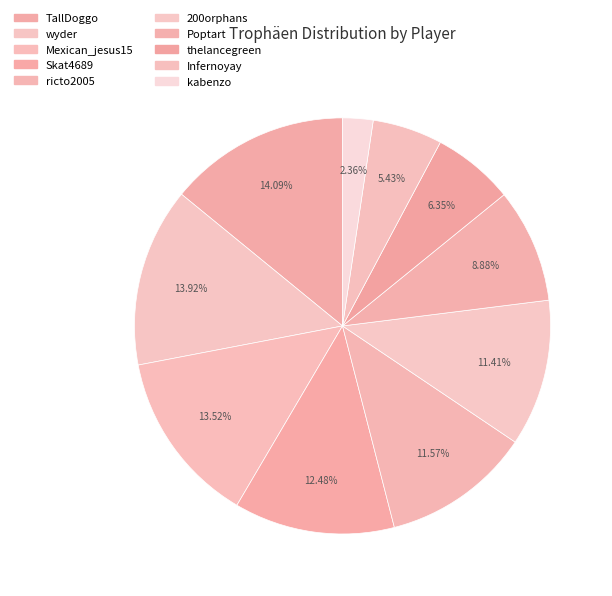

Count the number of slices in the pie.

10